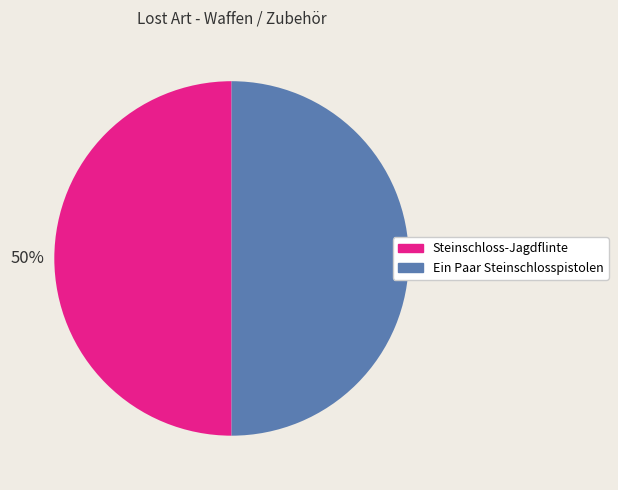

To the nearest percent, what is the average slice percentage?

50%